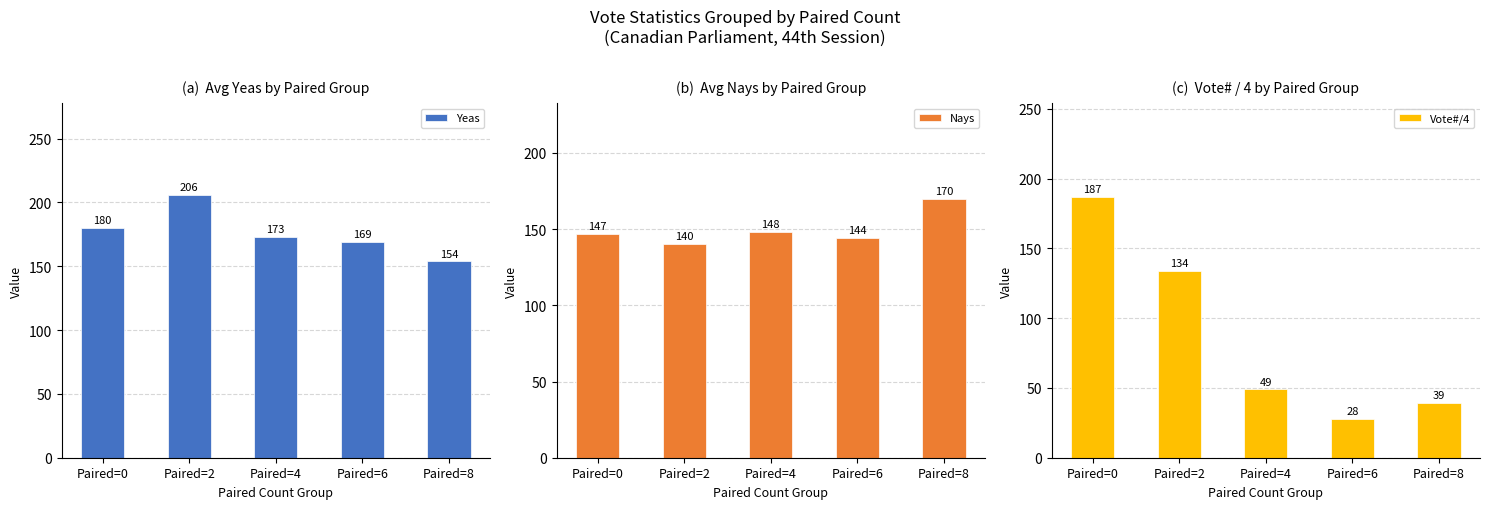

Reading left to right, transcribe all the data shown in this chart.

Yeas: 180	206	173	169	154
Nays: 147	140	148	144	170
Vote#/4: 187	134	49	28	39